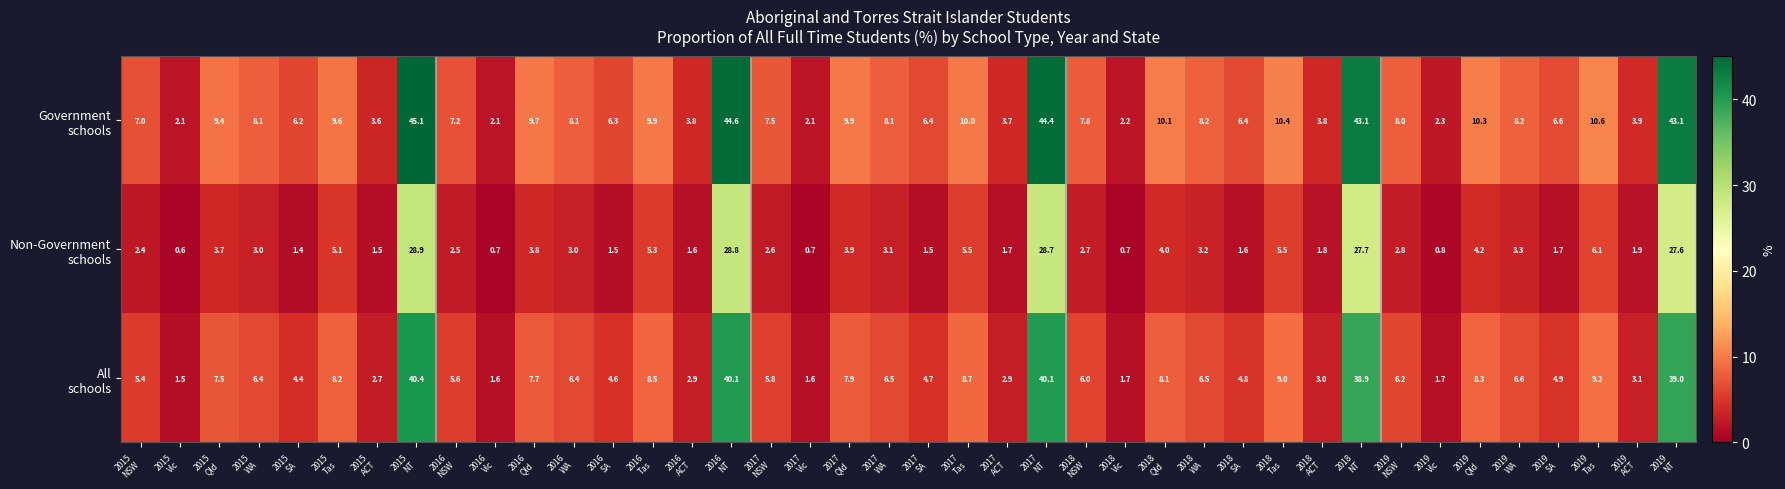

At which category does the chart reach its peak across all series?

2015
NT